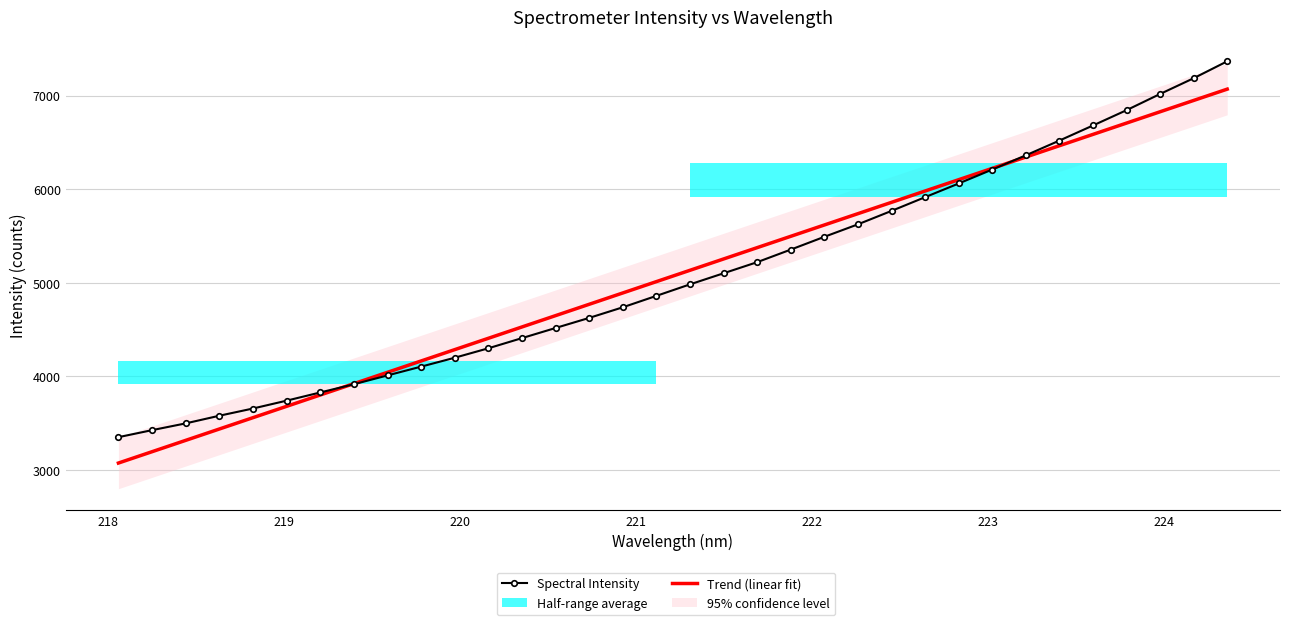

What is the highest value of the Spectral Intensity series?

7367.3